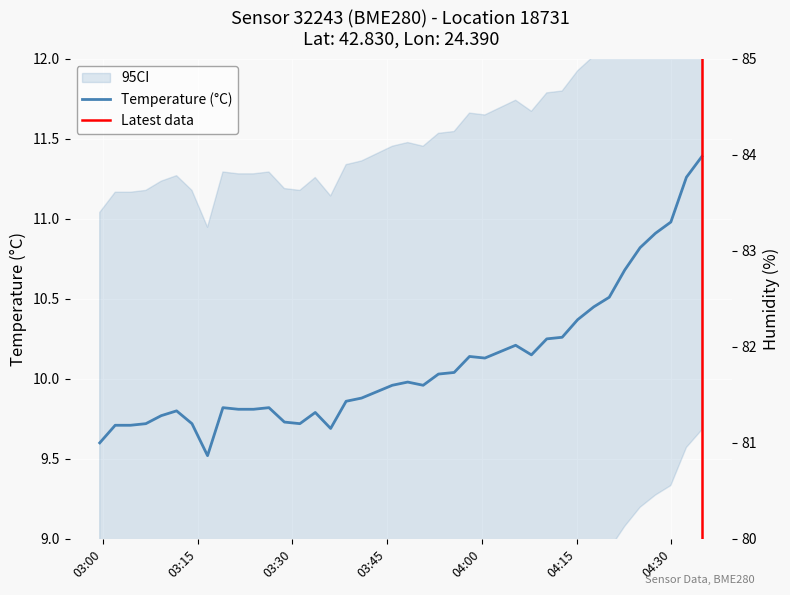

What is the total value across all series at 03:45?

91.8